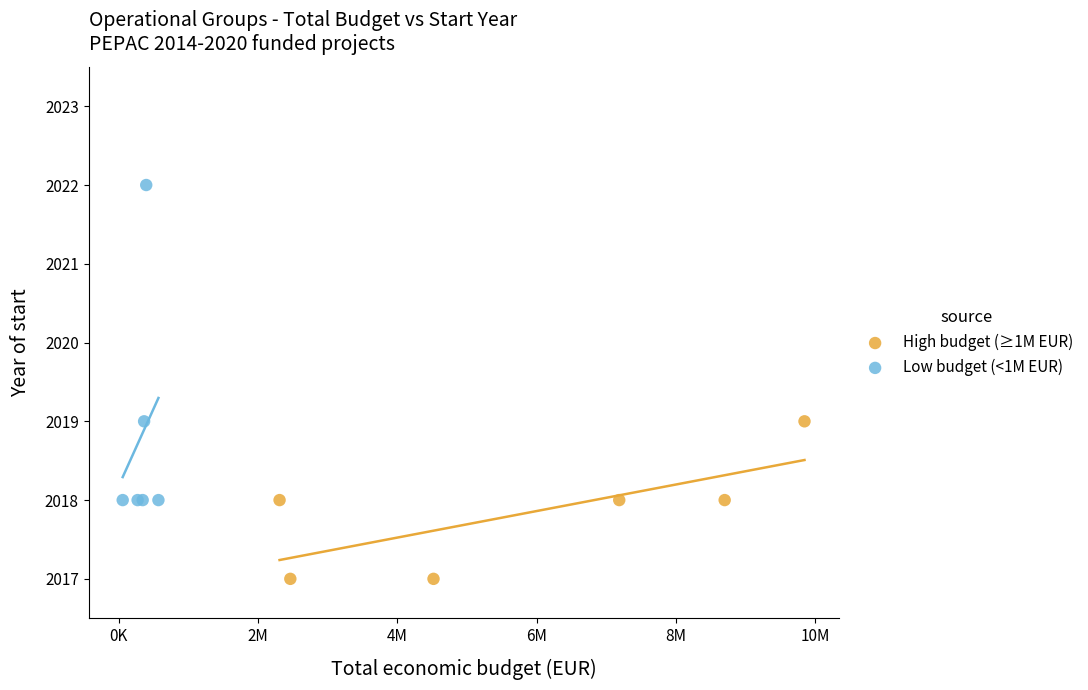

Which series has the widest spread of Y values?

Low budget (<1M EUR)